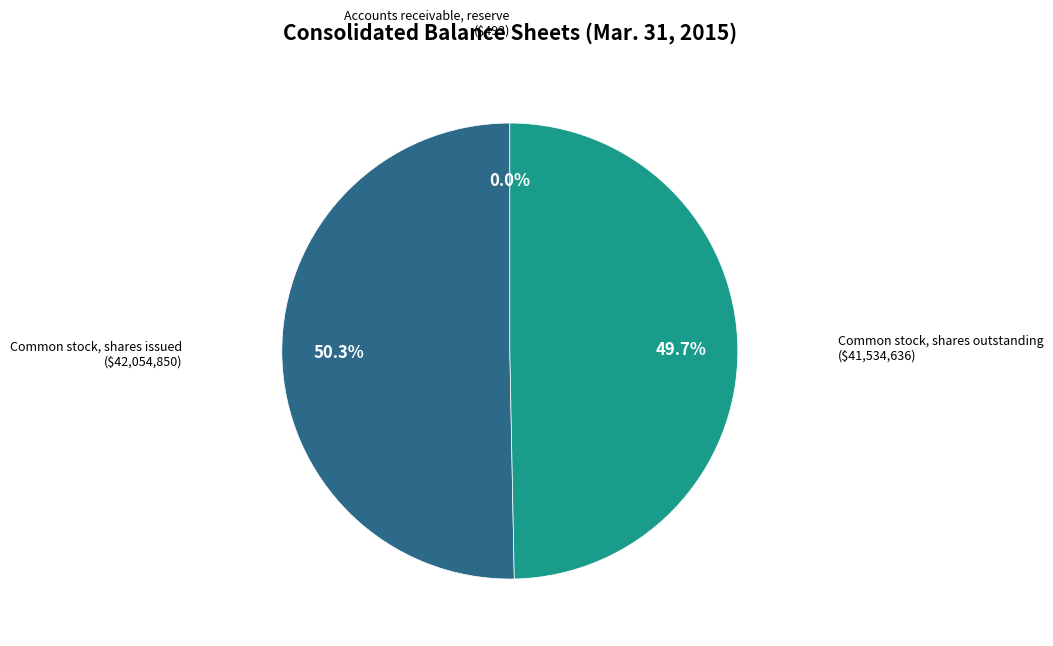

Between Common stock, shares outstanding and Common stock, shares issued, which is larger?

Common stock, shares issued